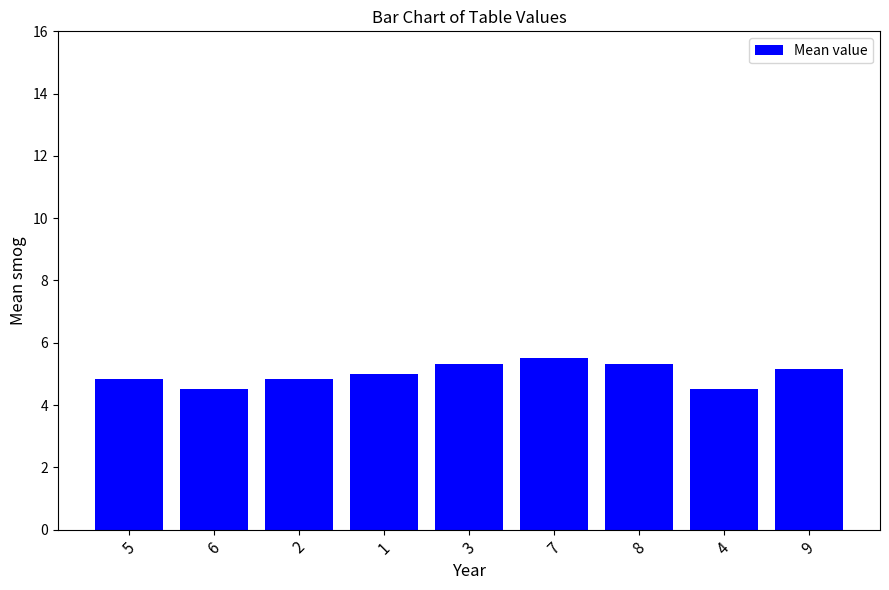

What is the smallest value displayed?

4.5